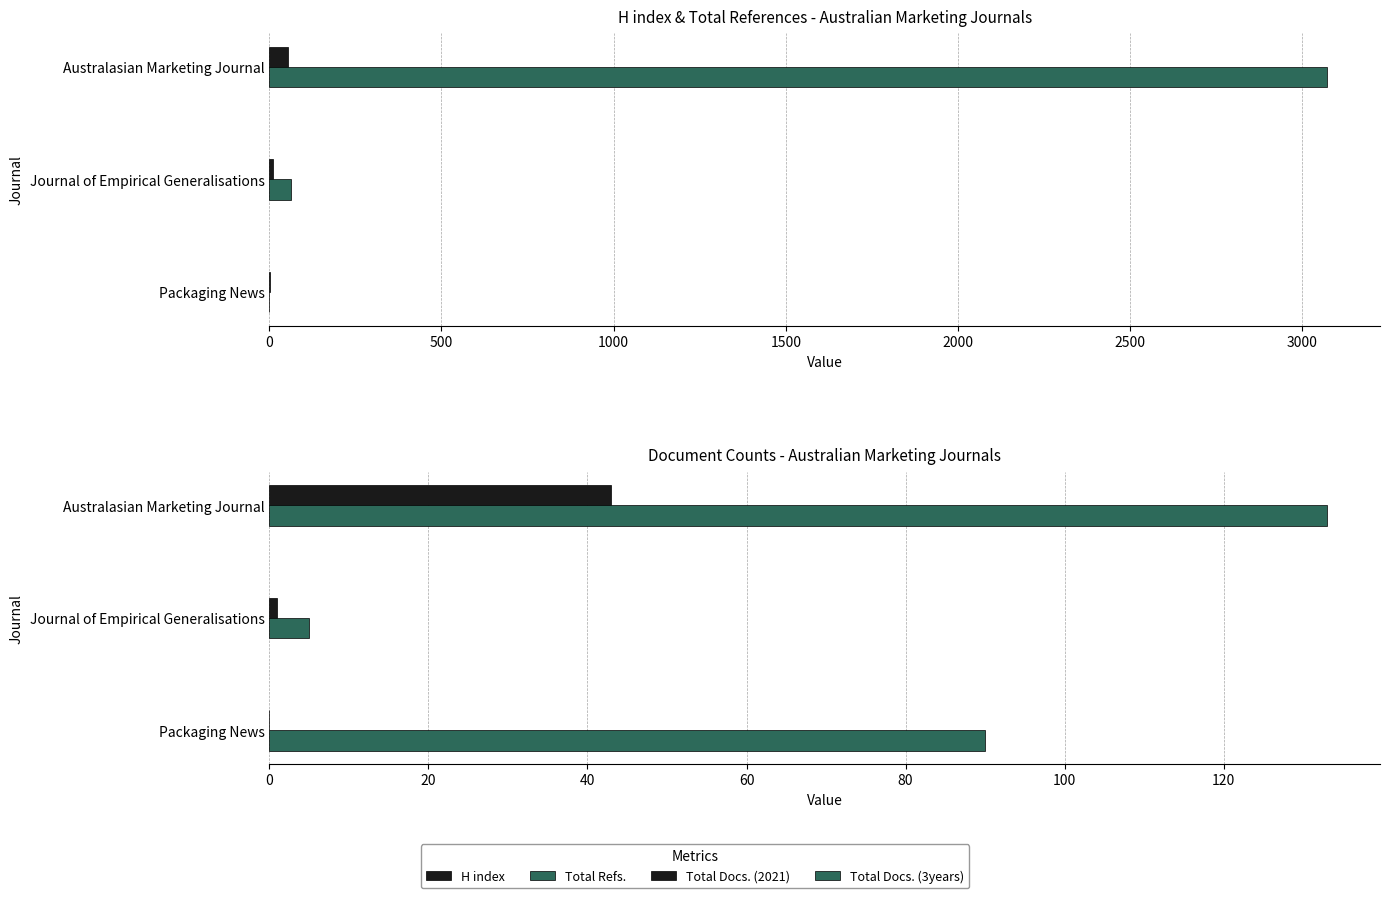

What is the sum of all H index values?

68